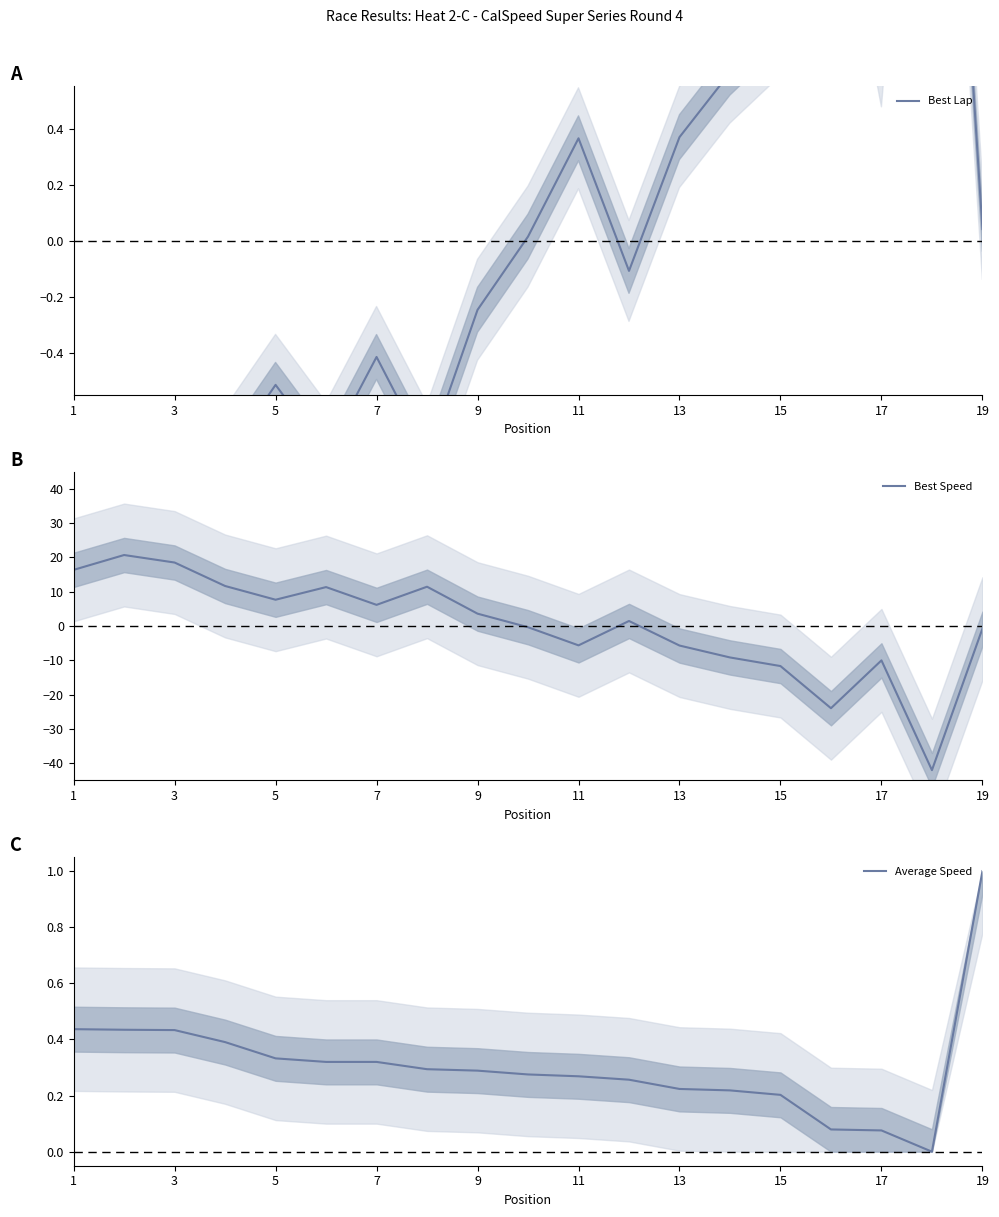

Is it true that Best Speed equals -5.7 at 13?

True